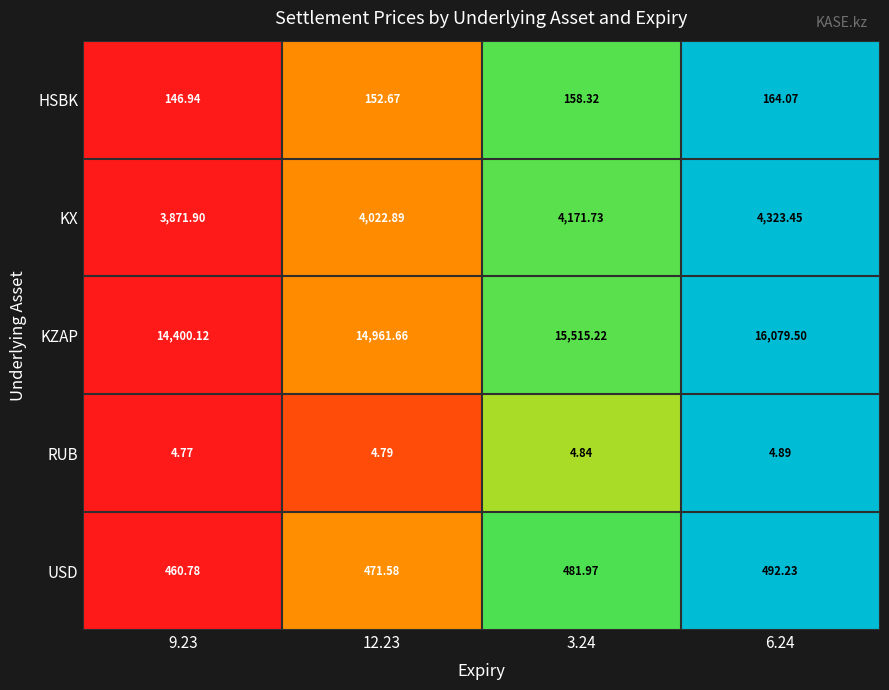

Which series has the widest spread of values?

KZAP